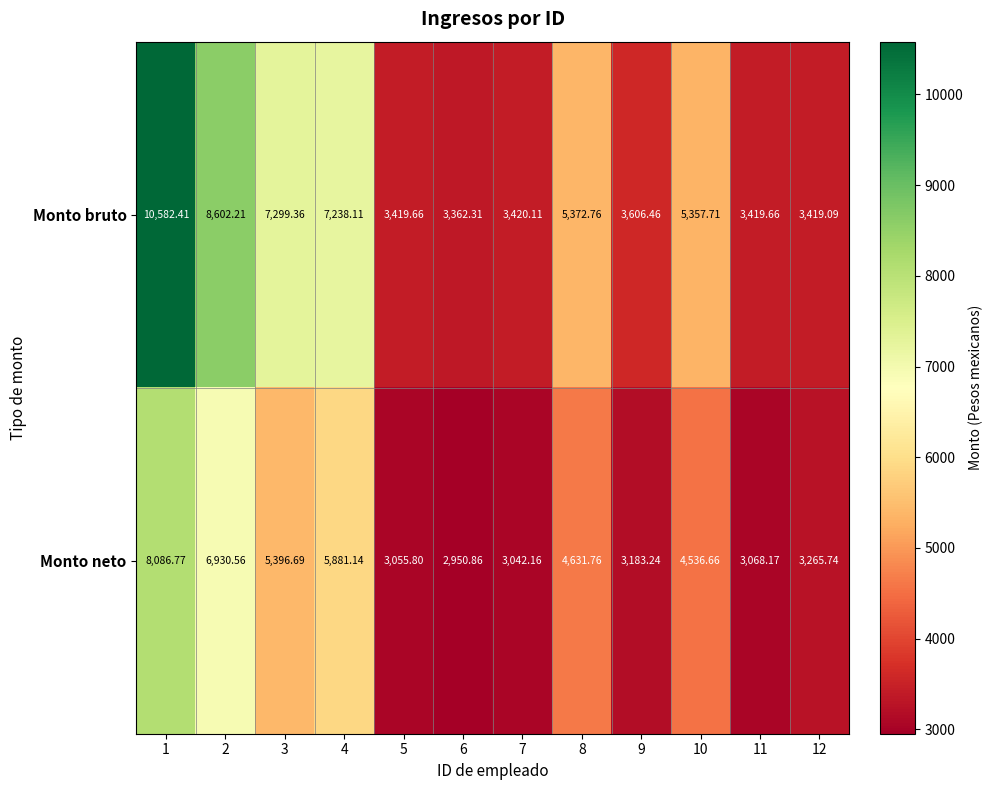

Rank the series at 1 from lowest to highest value.

Monto neto, Monto bruto